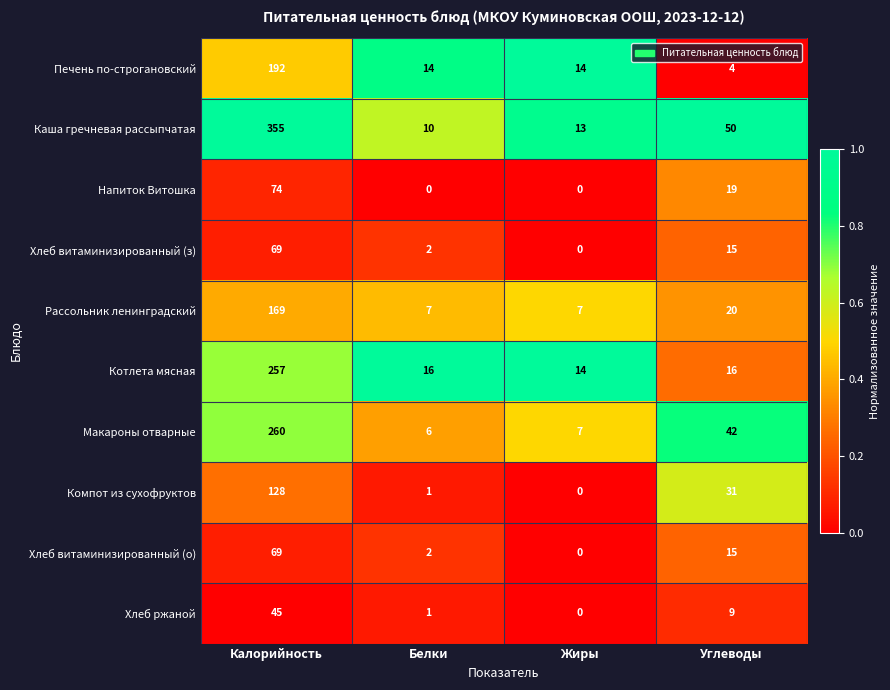

What is the spread (max minus min) of values at Углеводы?

46